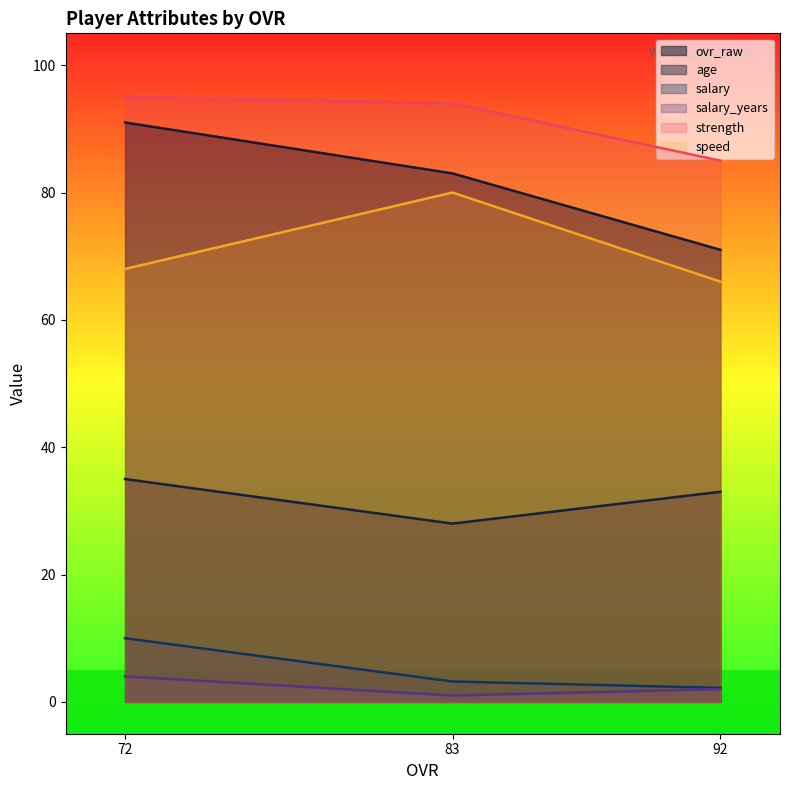

Reading left to right, what are all the values shown in this chart?

ovr_raw: 72=91.0	83=83.0	92=71.0
age: 72=35.0	83=28.0	92=33.0
salary: 72=10.0	83=3.2	92=2.2
salary_years: 72=4.0	83=1.0	92=2.0
strength: 72=95.0	83=94.0	92=85.0
speed: 72=68.0	83=80.0	92=66.0